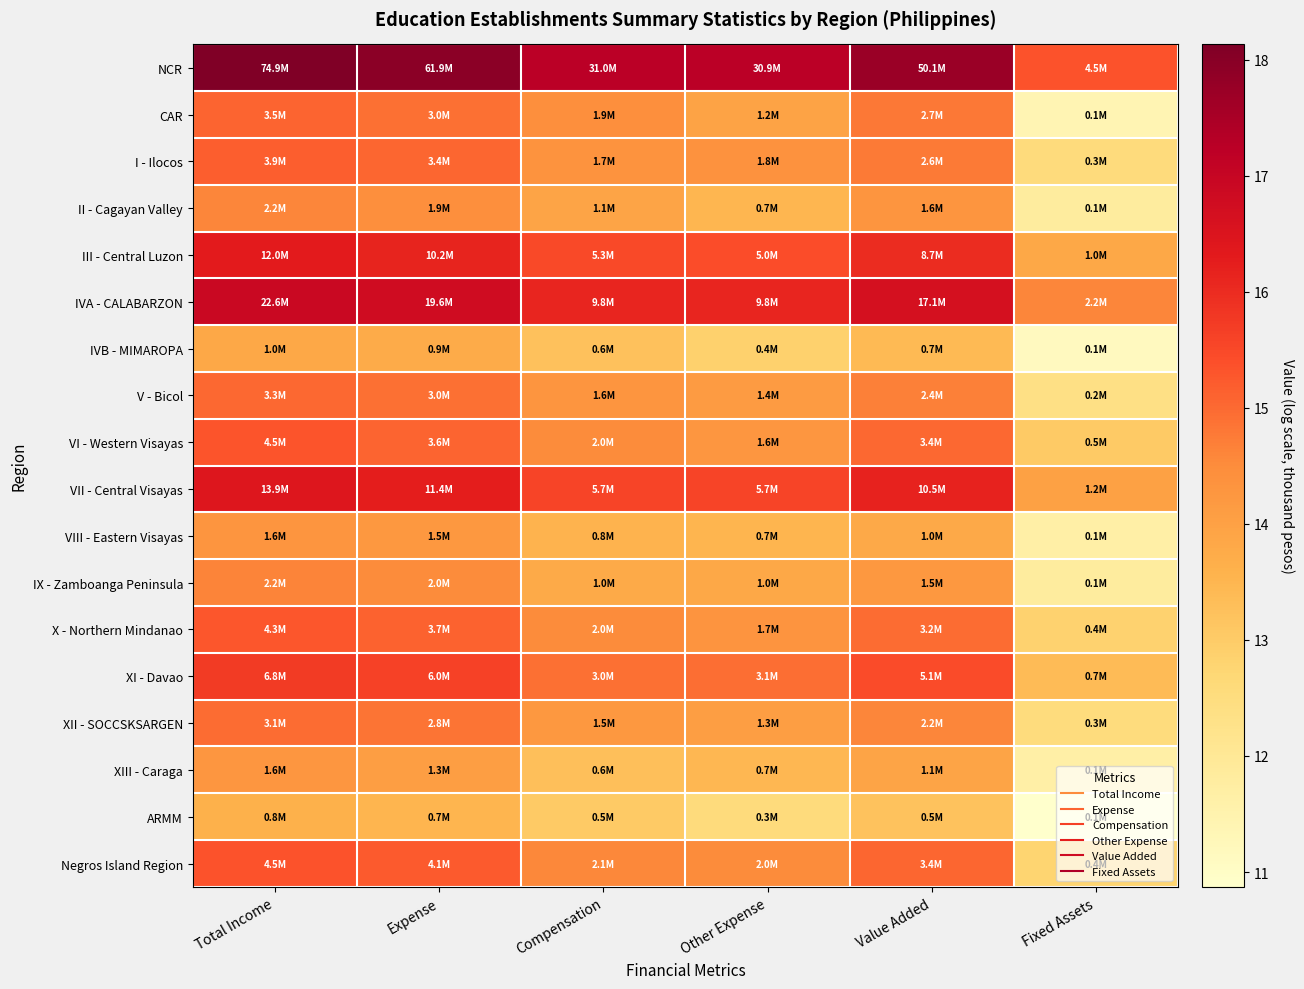

Reading left to right, what are all the values shown in this chart?

NCR: Total Income=18.1	Expense=17.9	Compensation=17.2	Other Expense=17.2	Value Added=17.7	Fixed Assets=15.3
CAR: Total Income=15.1	Expense=14.9	Compensation=14.4	Other Expense=14.0	Value Added=14.8	Fixed Assets=11.4
I - Ilocos: Total Income=15.2	Expense=15.1	Compensation=14.3	Other Expense=14.4	Value Added=14.8	Fixed Assets=12.5
II - Cagayan Valley: Total Income=14.6	Expense=14.4	Compensation=13.9	Other Expense=13.5	Value Added=14.3	Fixed Assets=11.8
III - Central Luzon: Total Income=16.3	Expense=16.1	Compensation=15.5	Other Expense=15.4	Value Added=16.0	Fixed Assets=13.8
IVA - CALABARZON: Total Income=16.9	Expense=16.8	Compensation=16.1	Other Expense=16.1	Value Added=16.7	Fixed Assets=14.6
IVB - MIMAROPA: Total Income=13.8	Expense=13.8	Compensation=13.2	Other Expense=12.9	Value Added=13.4	Fixed Assets=11.1
V - Bicol: Total Income=15.0	Expense=14.9	Compensation=14.3	Other Expense=14.1	Value Added=14.7	Fixed Assets=12.4
VI - Western Visayas: Total Income=15.3	Expense=15.1	Compensation=14.5	Other Expense=14.3	Value Added=15.0	Fixed Assets=13.0
VII - Central Visayas: Total Income=16.5	Expense=16.3	Compensation=15.6	Other Expense=15.6	Value Added=16.2	Fixed Assets=14.0
VIII - Eastern Visayas: Total Income=14.3	Expense=14.2	Compensation=13.6	Other Expense=13.5	Value Added=13.8	Fixed Assets=11.6
IX - Zamboanga Peninsula: Total Income=14.6	Expense=14.5	Compensation=13.8	Other Expense=13.8	Value Added=14.2	Fixed Assets=11.8
X - Northern Mindanao: Total Income=15.3	Expense=15.1	Compensation=14.5	Other Expense=14.3	Value Added=15.0	Fixed Assets=12.8
XI - Davao: Total Income=15.7	Expense=15.6	Compensation=14.9	Other Expense=14.9	Value Added=15.4	Fixed Assets=13.4
XII - SOCCSKSARGEN: Total Income=15.0	Expense=14.8	Compensation=14.2	Other Expense=14.1	Value Added=14.6	Fixed Assets=12.5
XIII - Caraga: Total Income=14.3	Expense=14.1	Compensation=13.3	Other Expense=13.5	Value Added=13.9	Fixed Assets=11.6
ARMM: Total Income=13.6	Expense=13.5	Compensation=13.0	Other Expense=12.6	Value Added=13.2	Fixed Assets=10.9
Negros Island Region: Total Income=15.3	Expense=15.2	Compensation=14.6	Other Expense=14.5	Value Added=15.0	Fixed Assets=12.8